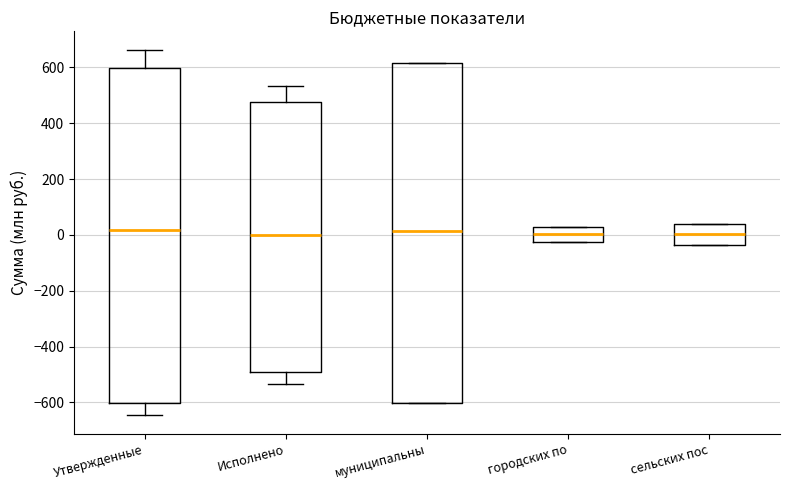

Reading left to right, transcribe this box plot: for each box, give where its median line is, the range the box spans, and where its two whiskers end, as read against the y-axis. The values are not printed on the chart, so give them approximately, as read against the axis.

Утвержденные: median 20, box -600 to 600, whiskers -640 to 660
Исполнено: median 0, box -480 to 480, whiskers -540 to 540
муниципальны: median 20, box -600 to 620, whiskers -600 to 620
городских по: median 0, box -20 to 20, whiskers -20 to 20
сельских пос: median 0, box -40 to 40, whiskers -40 to 40